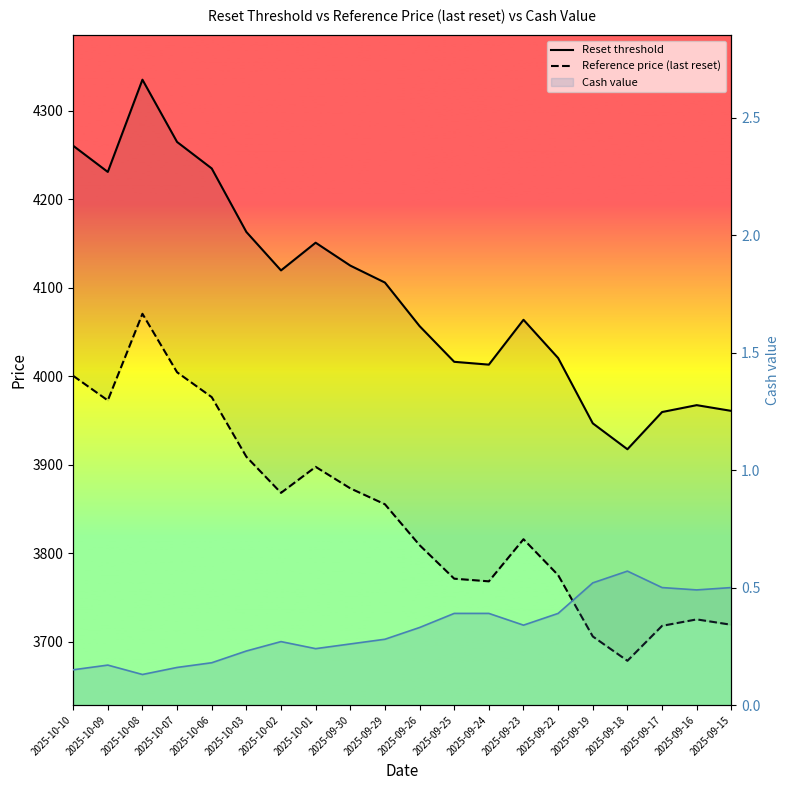

How many lines are shown in the chart?

3